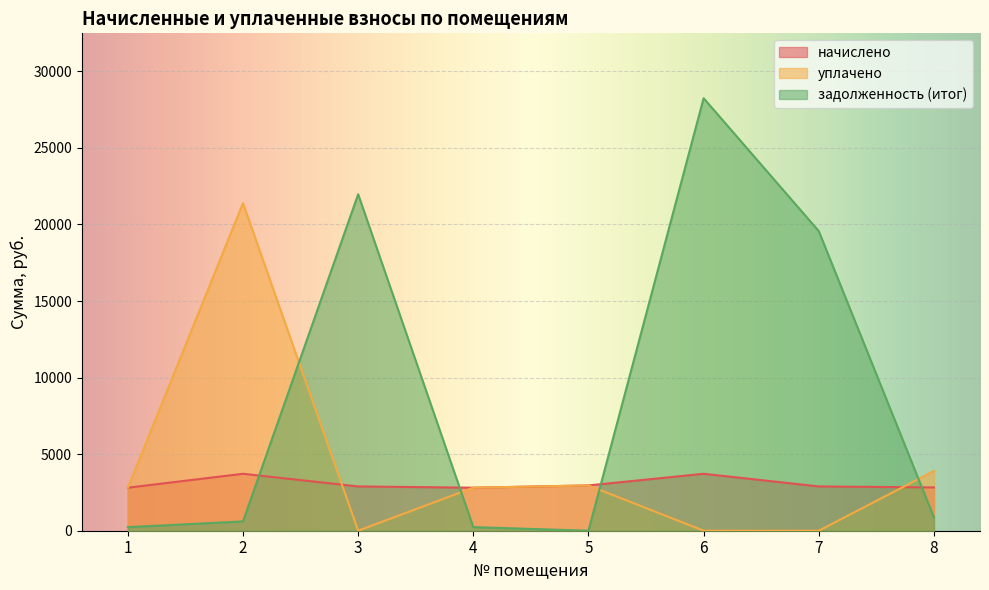

What is the difference between the maximum and minimum values in the начислено series?

908.8